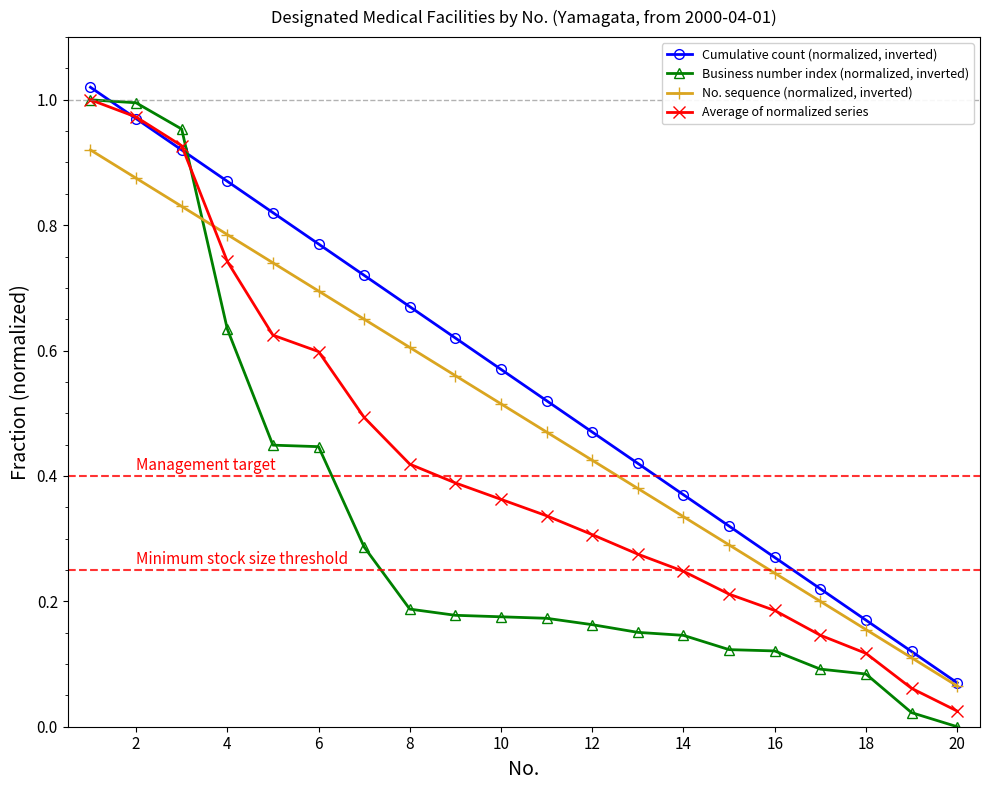

Which series has the largest total across all categories?

Cumulative count (normalized, inverted)